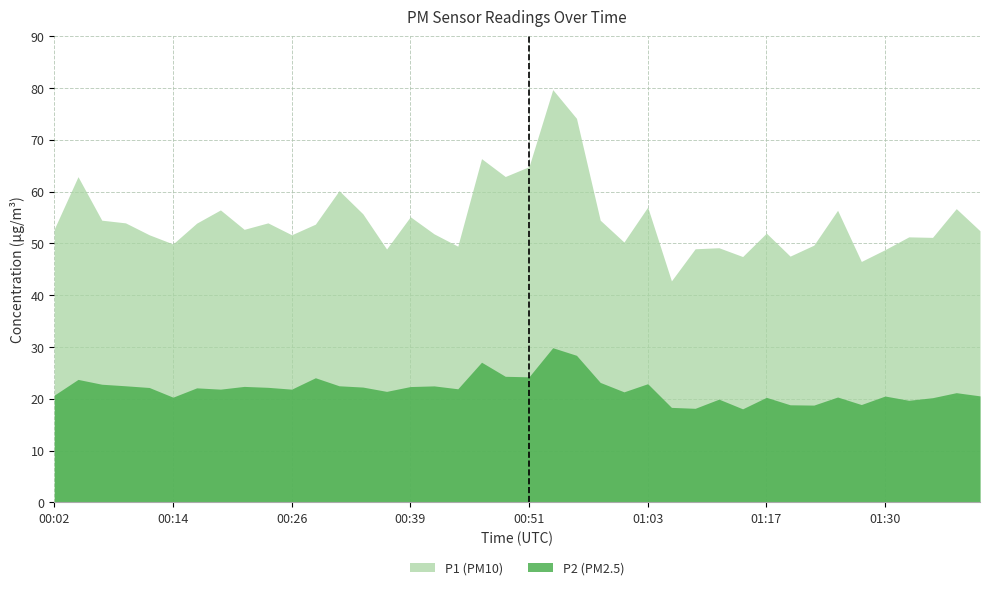

In P1, how many points are lower than both neighbors (excluding endpoints)?

12